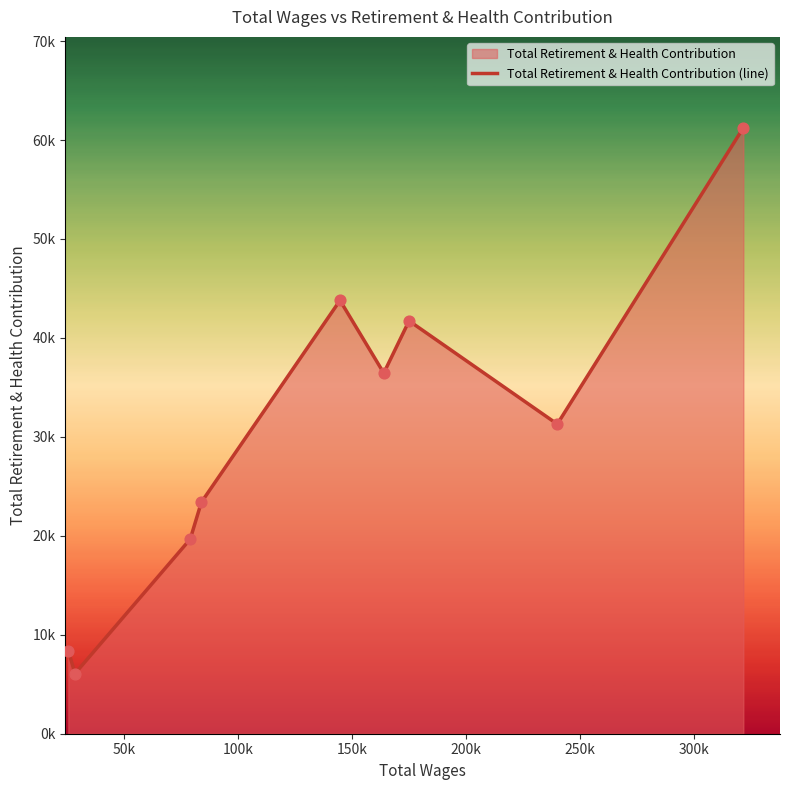

Which has a higher value, 150k or 300k?

300k